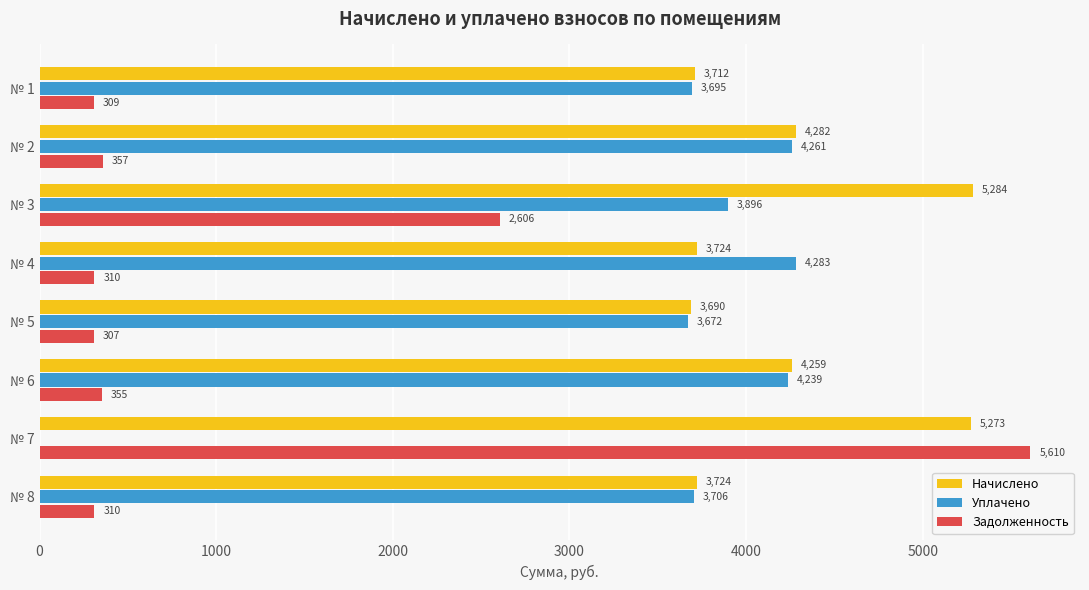

At which category is the sum across all series the highest?

№ 3